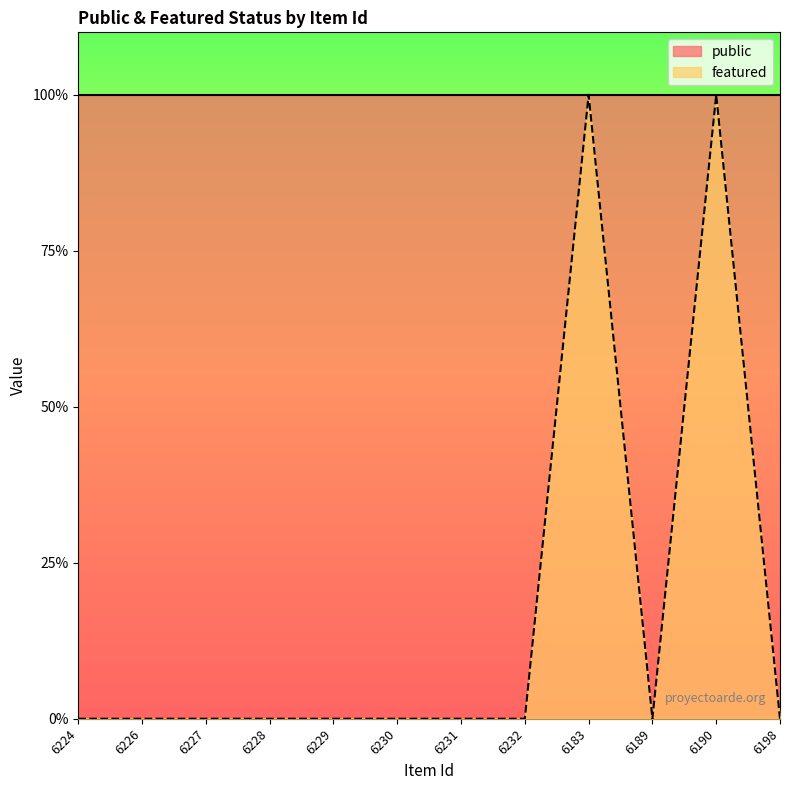

True or false: the data shows 0 at 6227.

True